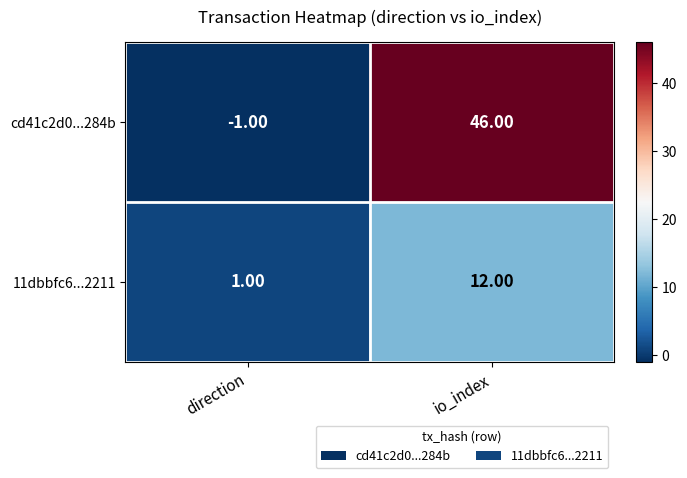

At which category is the sum across all series the highest?

io_index